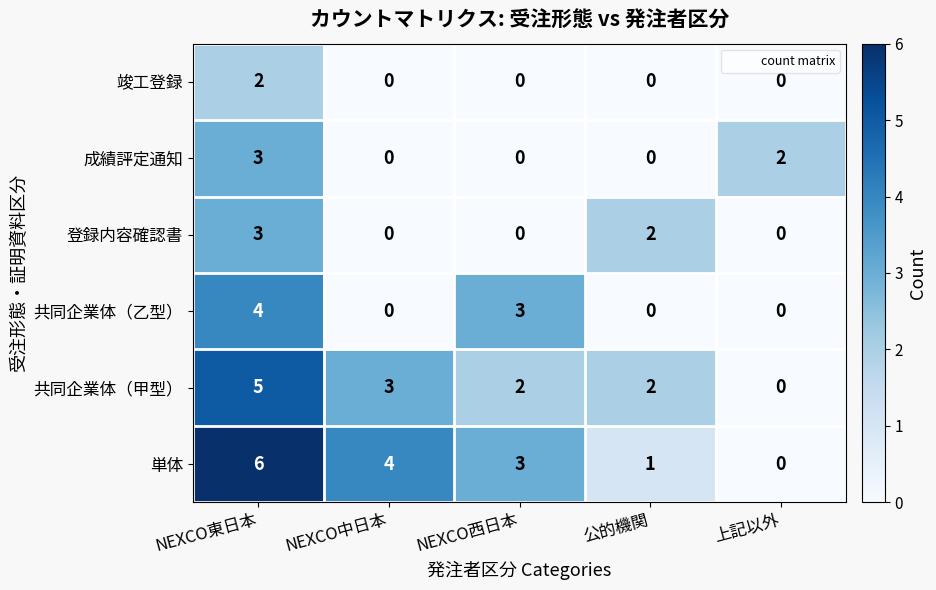

Reading left to right, what are all the values shown in this chart?

竣工登録: 2	0	0	0	0
成績評定通知: 3	0	0	0	2
登録内容確認書: 3	0	0	2	0
共同企業体（乙型）: 4	0	3	0	0
共同企業体（甲型）: 5	3	2	2	0
単体: 6	4	3	1	0